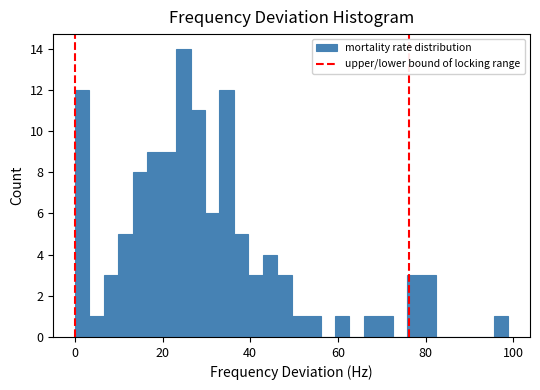

Read against the x-axis, roughly where is the centre of the tallest bar?

24